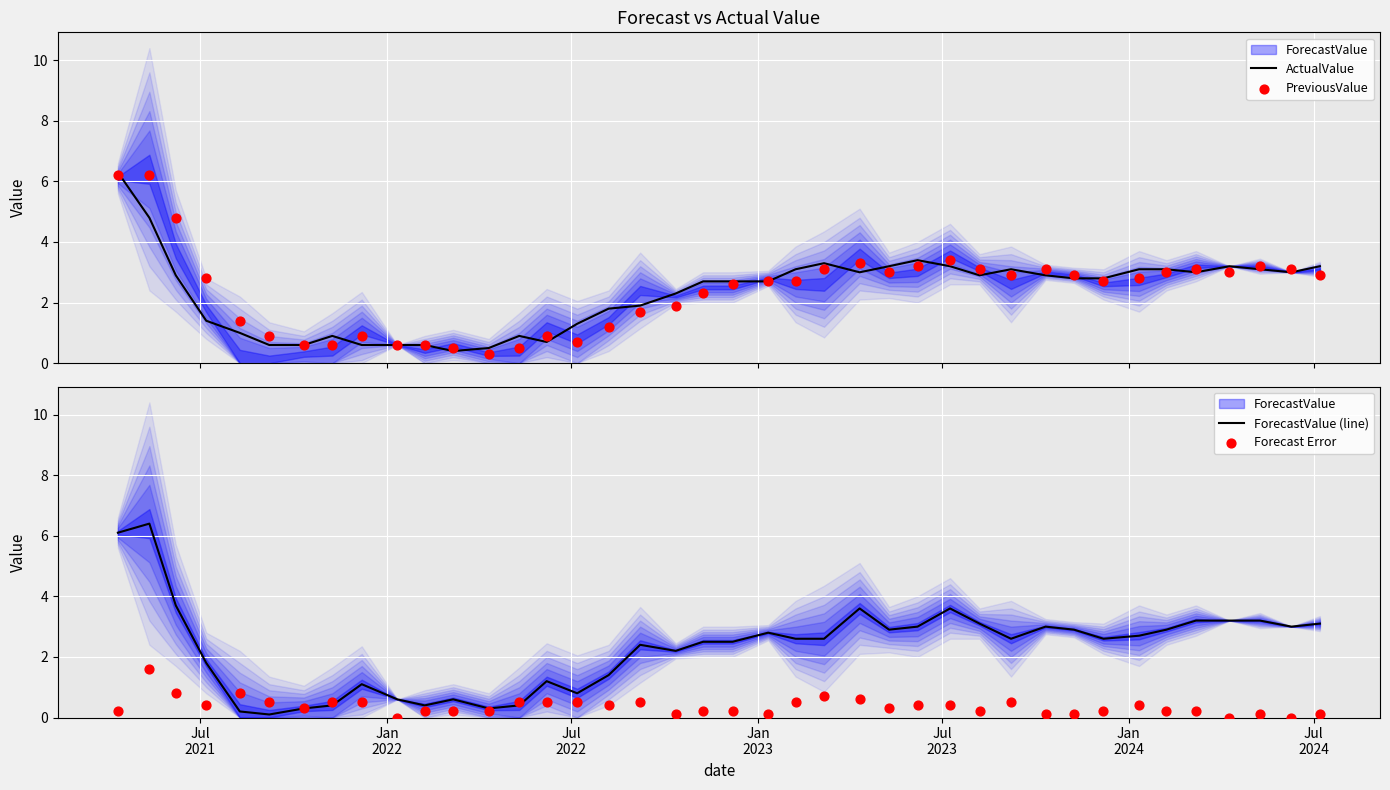

Which series contains the highest Y value?

ForecastValue (line)